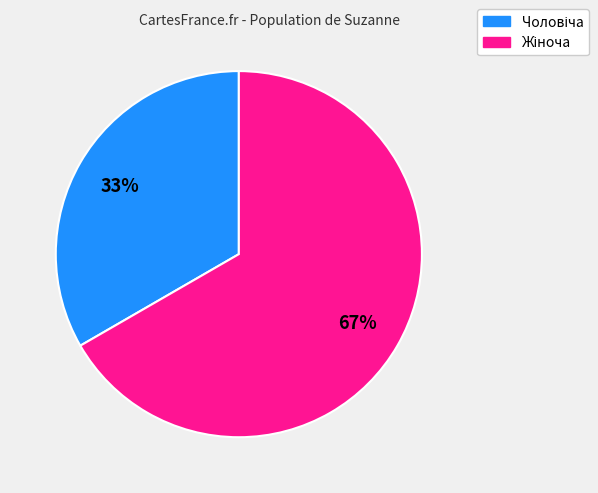

To the nearest percent, what is the average slice percentage?

50%